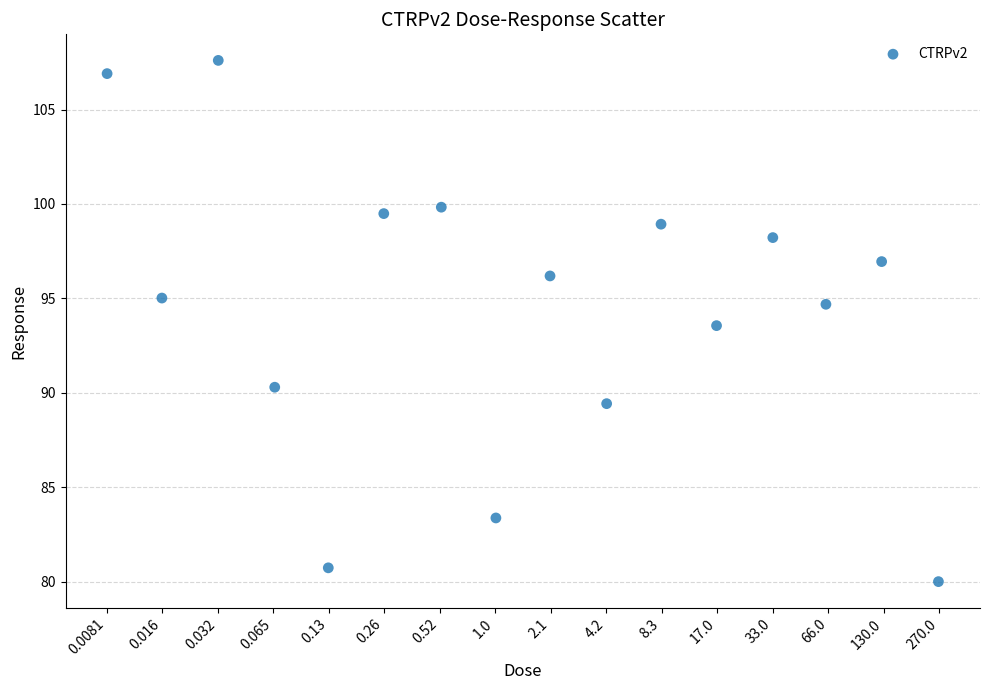

What Y value in the scatter plot is closest to 93?

93.6